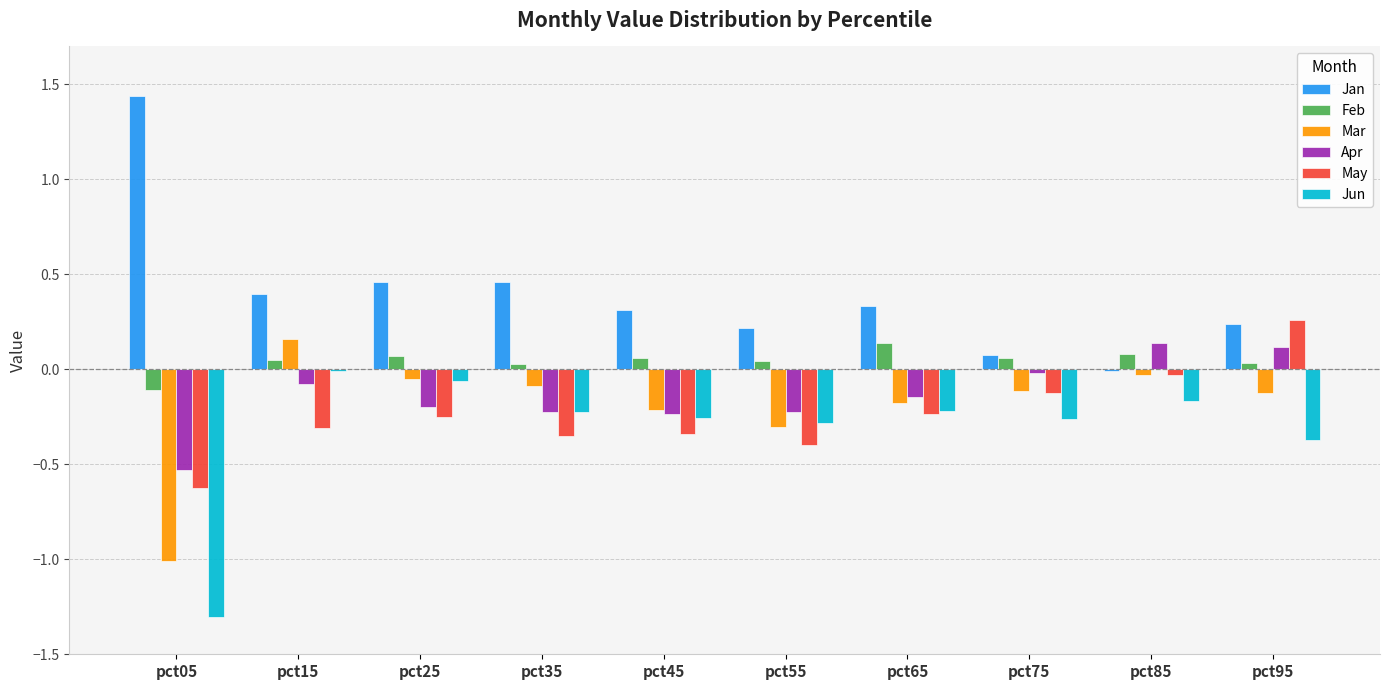

At which category does the chart reach its peak across all series?

pct05